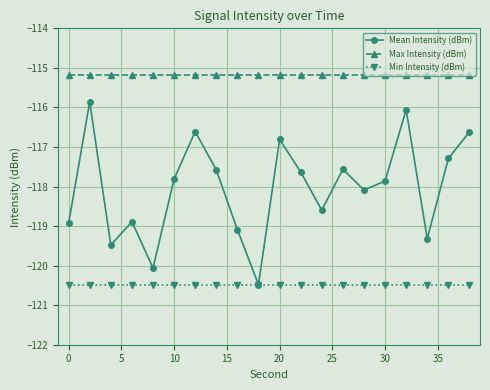

Is this an area chart (filled region under the line)?

No